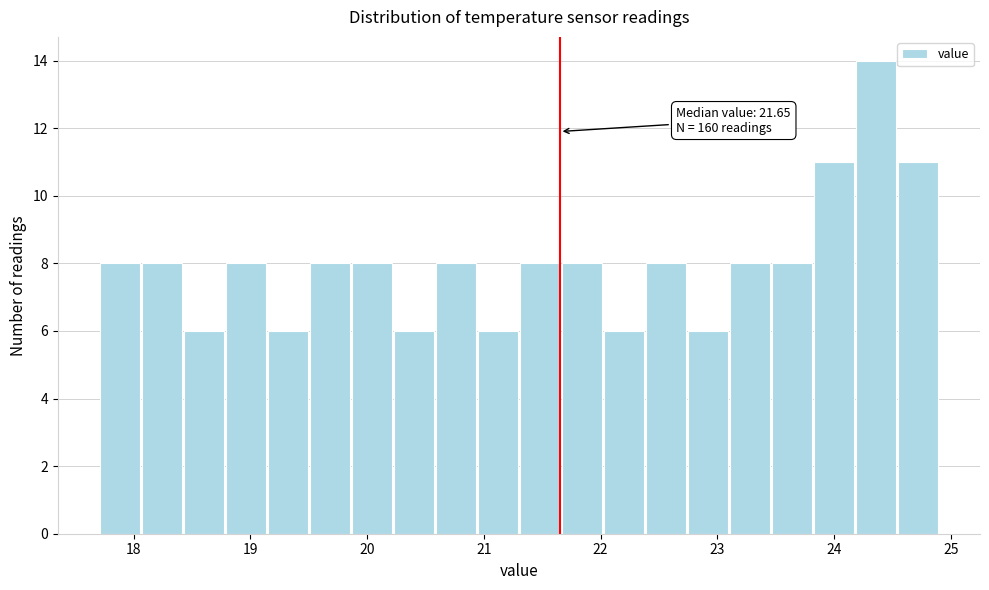

Read against the x-axis, roughly where is the centre of the tallest bar?

24.4